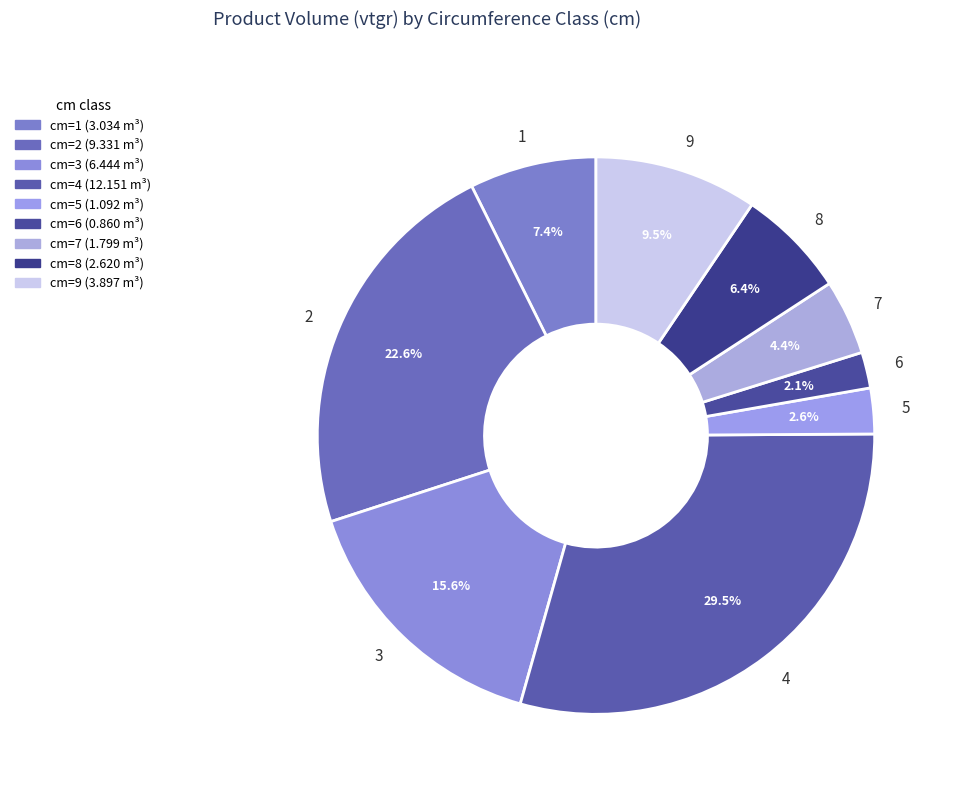

Does 6 account for over 50% of the chart?

No